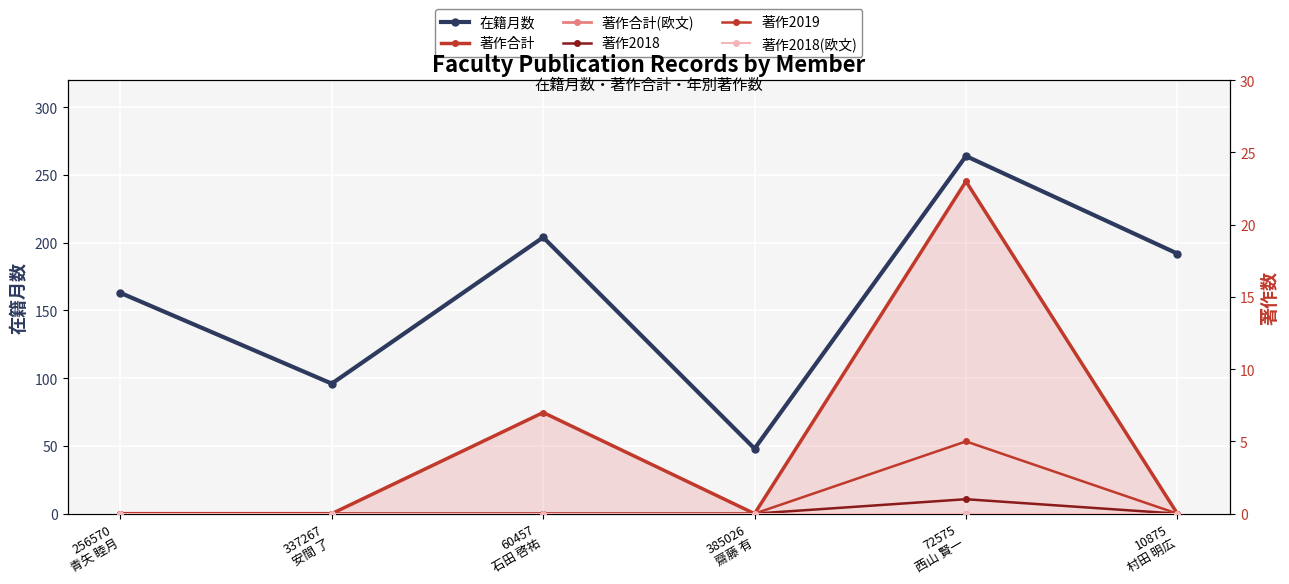

What is the label of the 4th point from the left?

385026
齋藤 有